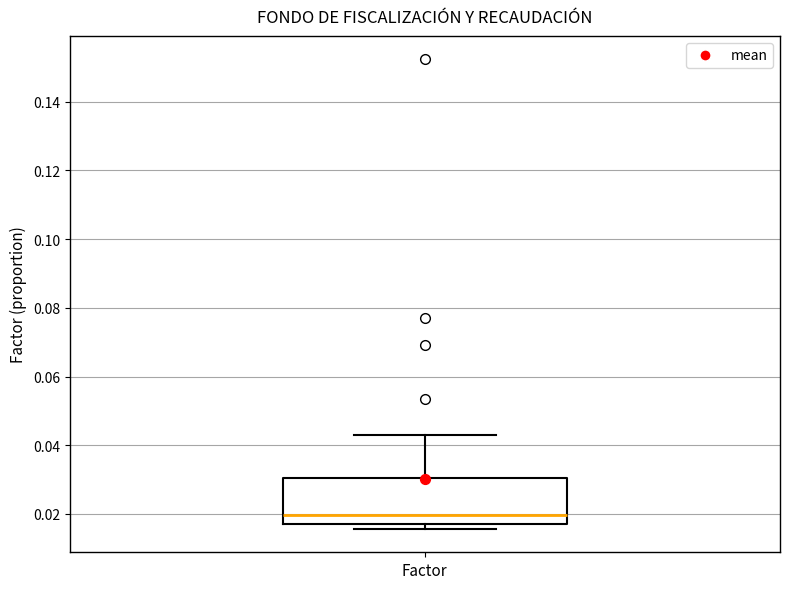

Read this box plot against the y-axis: the position of the median line, the range covered by the box, and the ends of both whiskers. The values are not printed on the chart, so give them approximately, as read against the axis.

median 0.020, box 0.018 to 0.030, whiskers 0.016 to 0.042